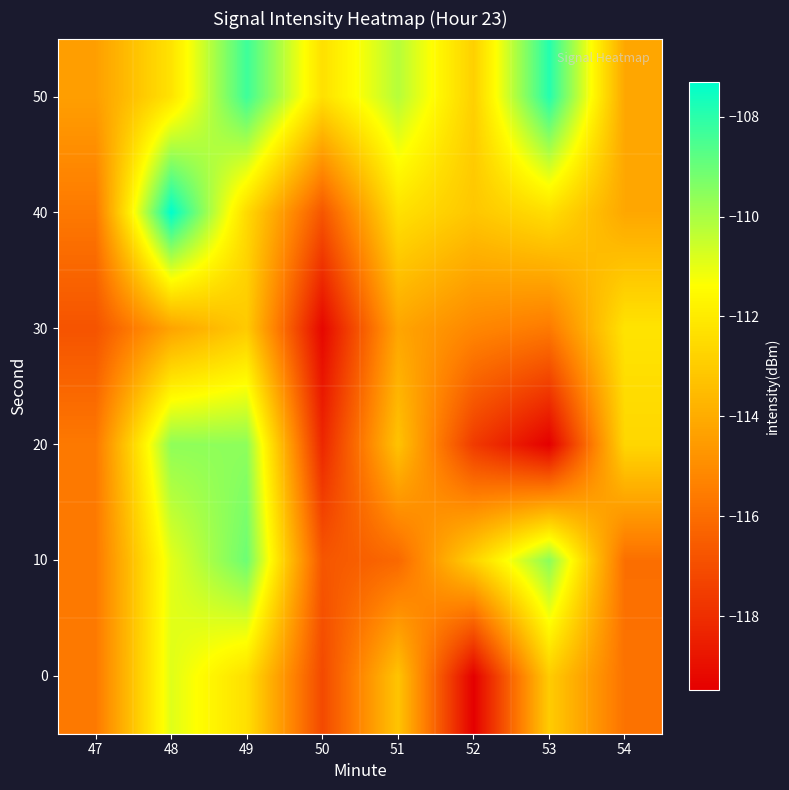

How many data points does each series have?

8